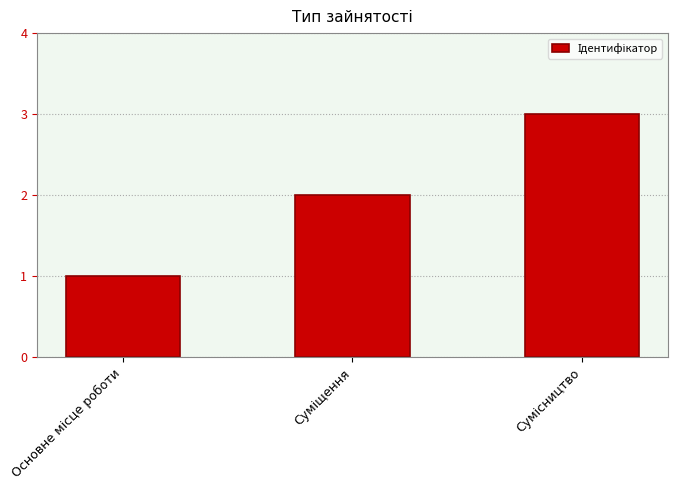

What is the sum of all values?

6